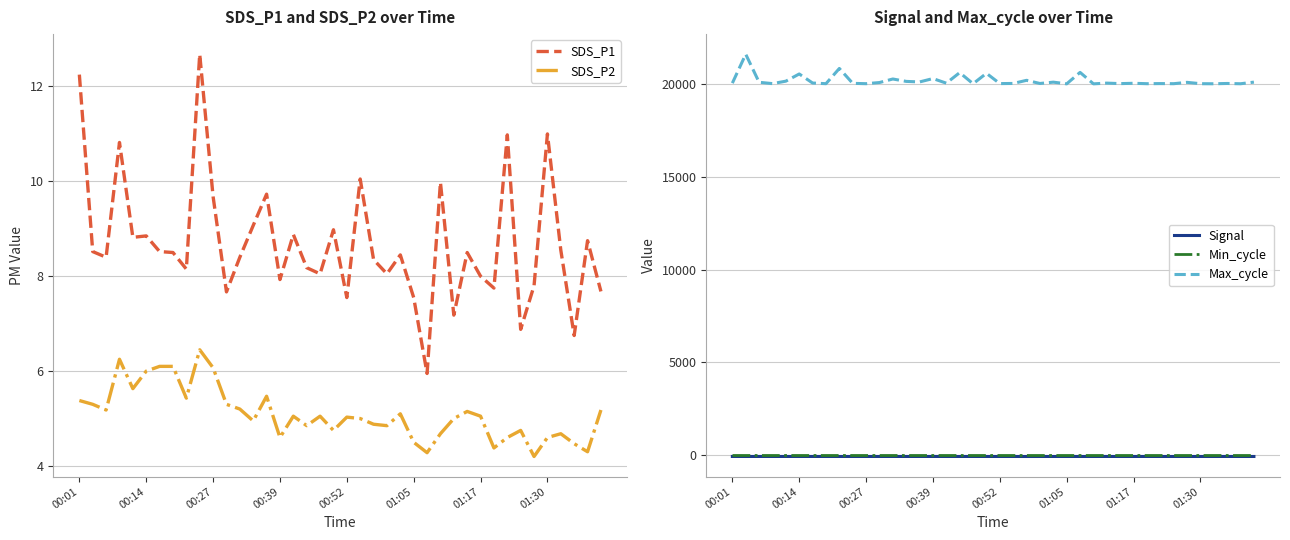

True or false: SDS_P2 and SDS_P1 intersect in this chart.

False